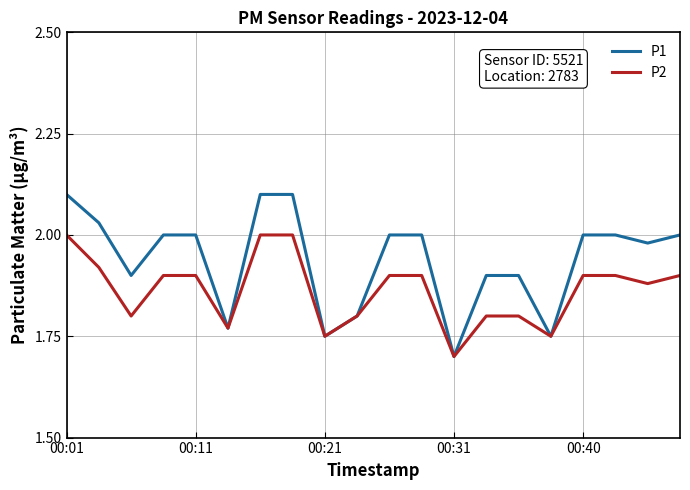

Which series has the largest total across all categories?

P1